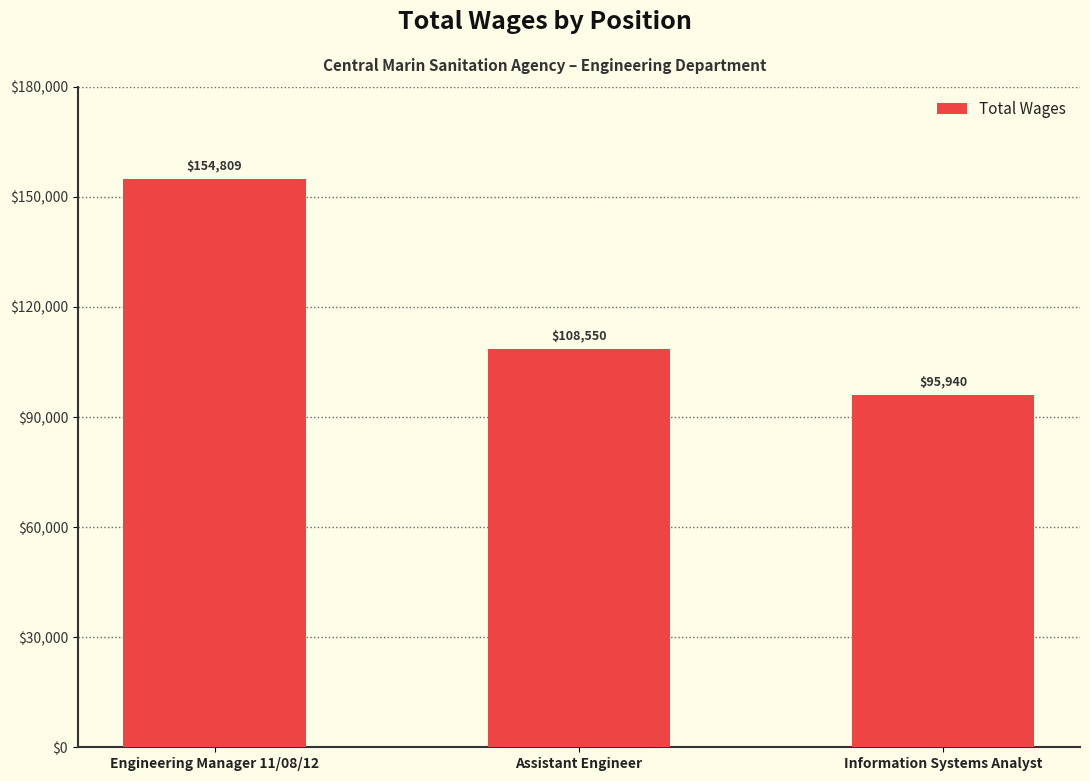

List the labels in order of value, smallest first.

Information Systems Analyst, Assistant Engineer, Engineering Manager 11/08/12